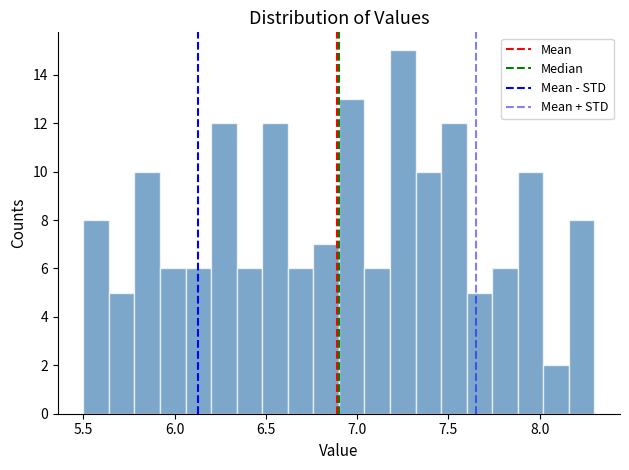

Read against the x-axis, roughly where is the centre of the tallest bar?

7.25